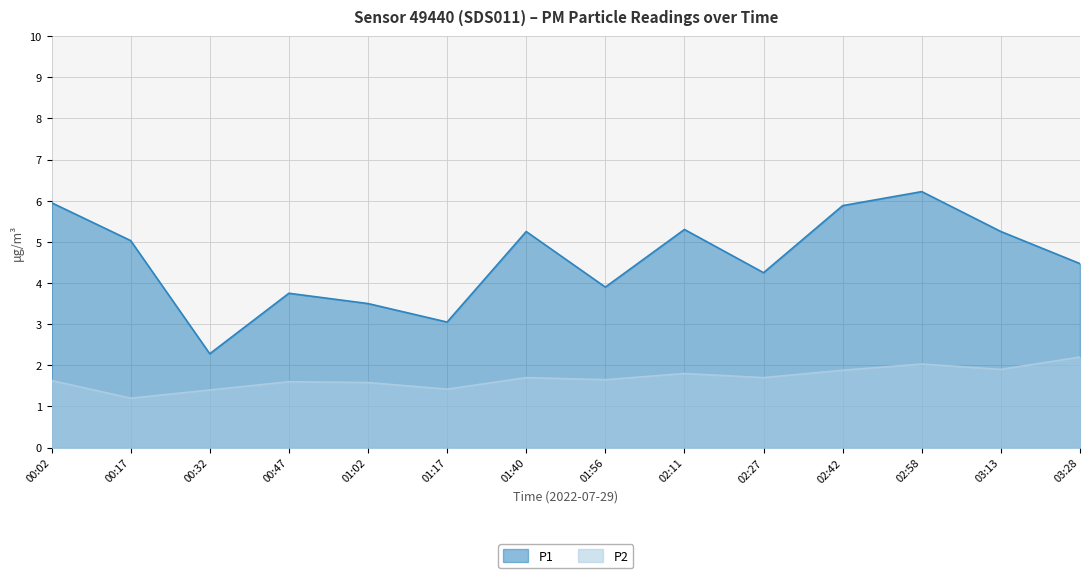

Reading left to right, extract all data points from this chart.

P1: 00:02=6.0	00:17=5.0	00:32=2.3	00:47=3.8	01:02=3.5	01:17=3.0	01:40=5.2	01:56=3.9	02:11=5.3	02:27=4.2	02:42=5.9	02:58=6.2	03:13=5.2	03:28=4.5
P2: 00:02=1.6	00:17=1.2	00:32=1.4	00:47=1.6	01:02=1.6	01:17=1.4	01:40=1.7	01:56=1.6	02:11=1.8	02:27=1.7	02:42=1.9	02:58=2.0	03:13=1.9	03:28=2.2